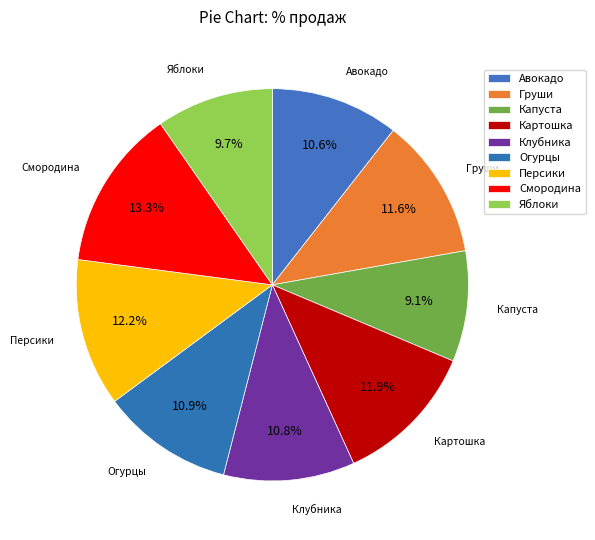

How many slices are in this pie chart?

9